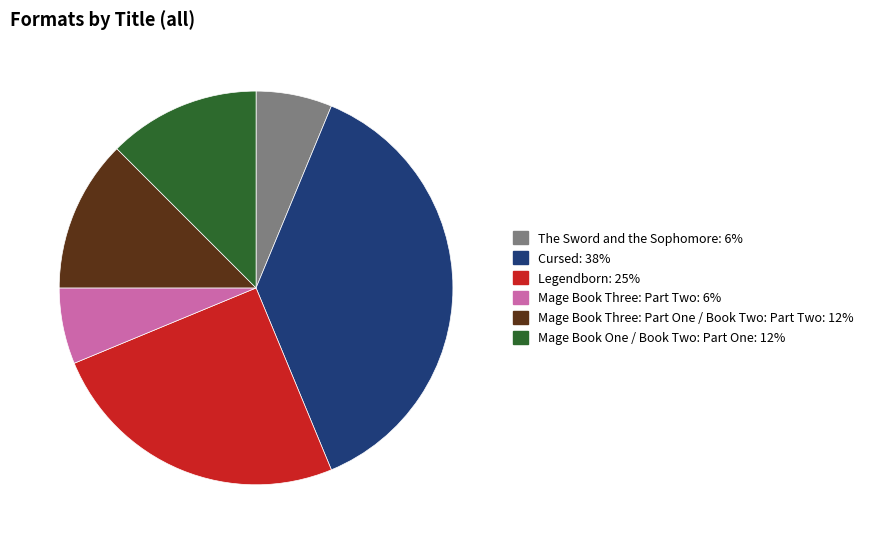

Which slice is the largest?

Cursed